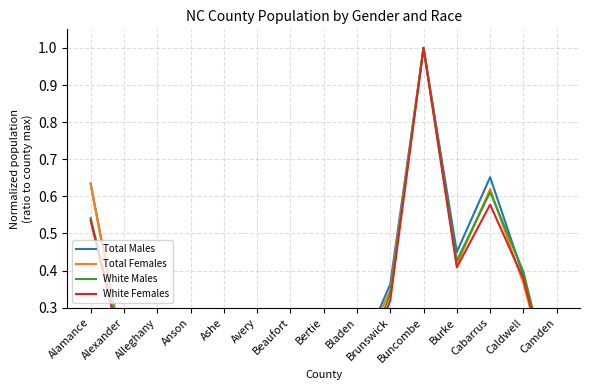

True or false: Total Females has more than 2 points higher than both neighbors.

True